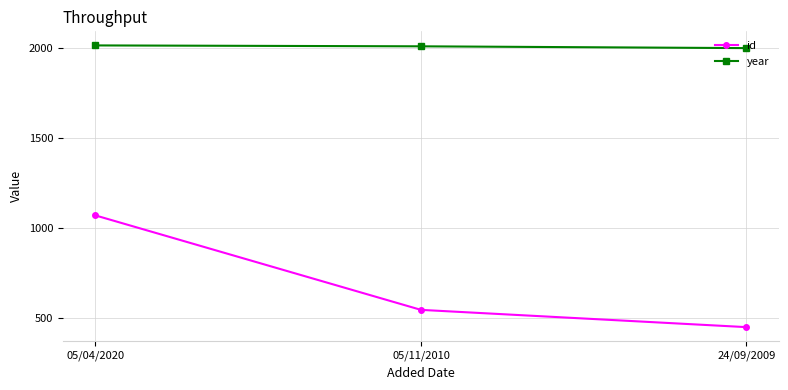

What is the label of the 1st point from the left?

05/04/2020